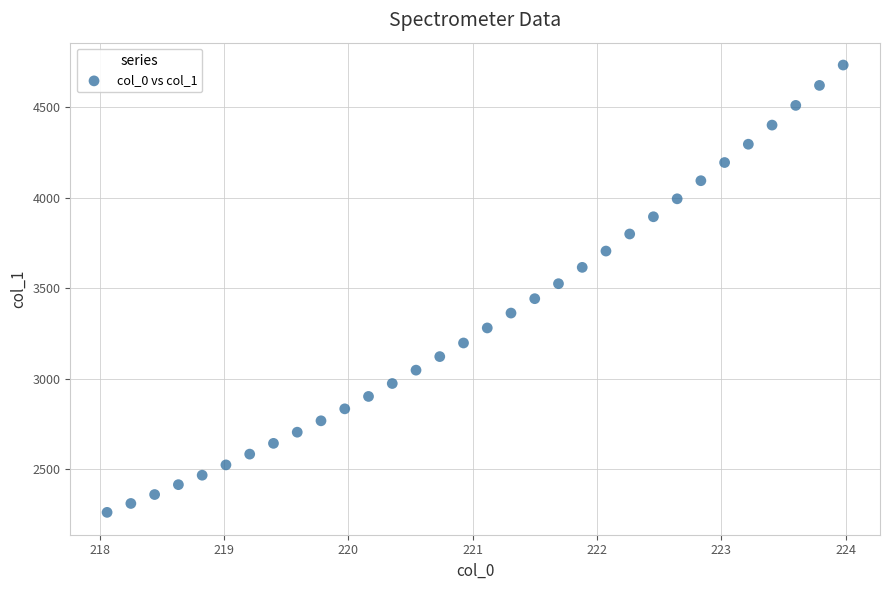

What is the range of X values (max minus min)?

5.9